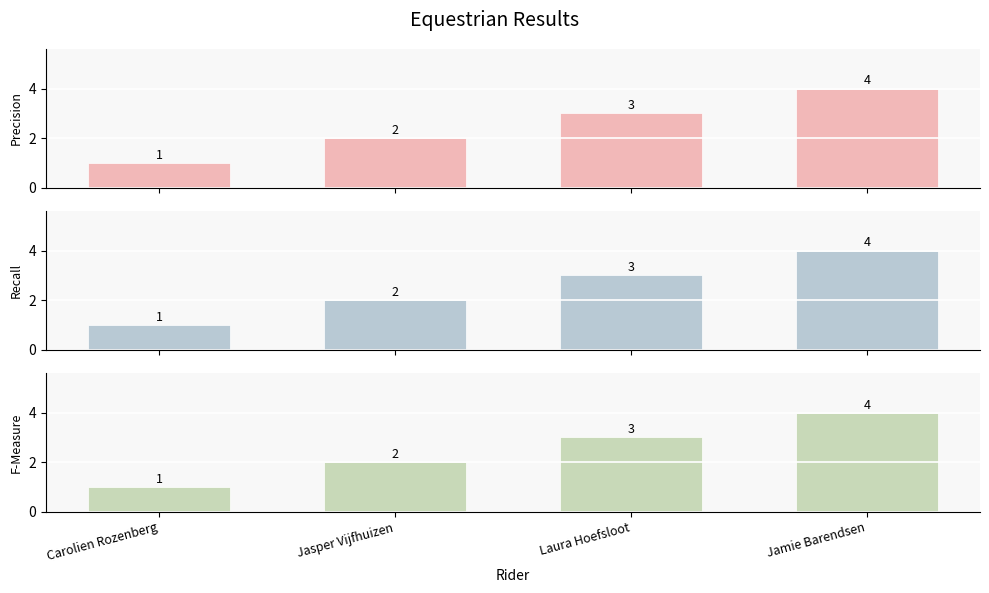

Read the Precision value at Carolien Rozenberg.

1